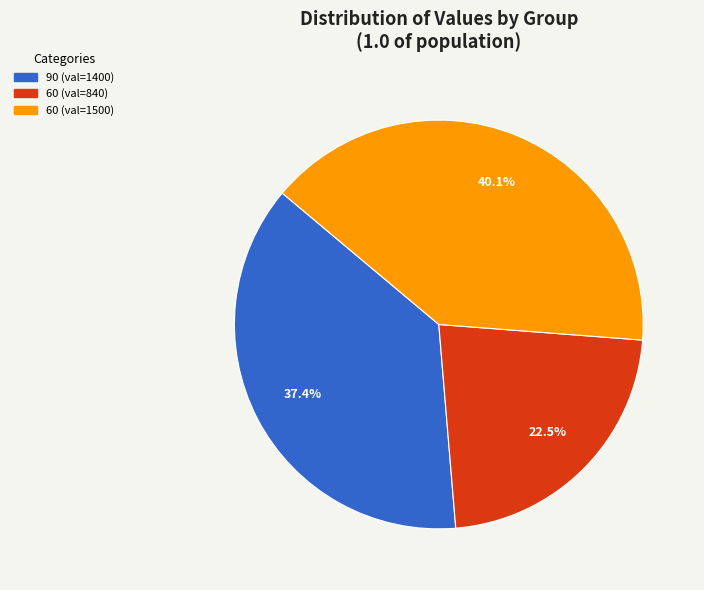

Is there any slice that represents more than half of the pie?

No